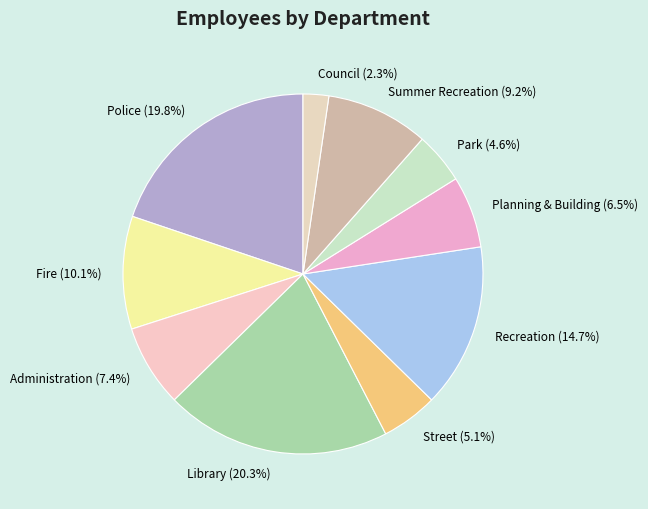

What is the smallest slice in the pie chart?

Council